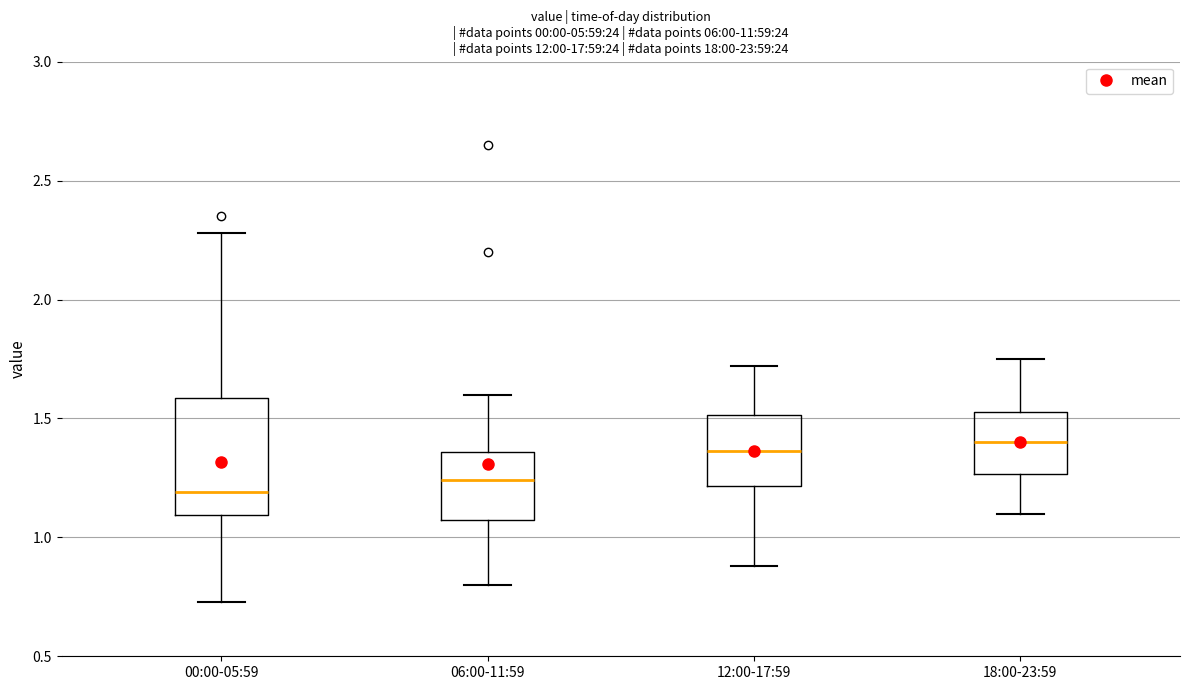

Which box has the lowest median line?

00:00-05:59